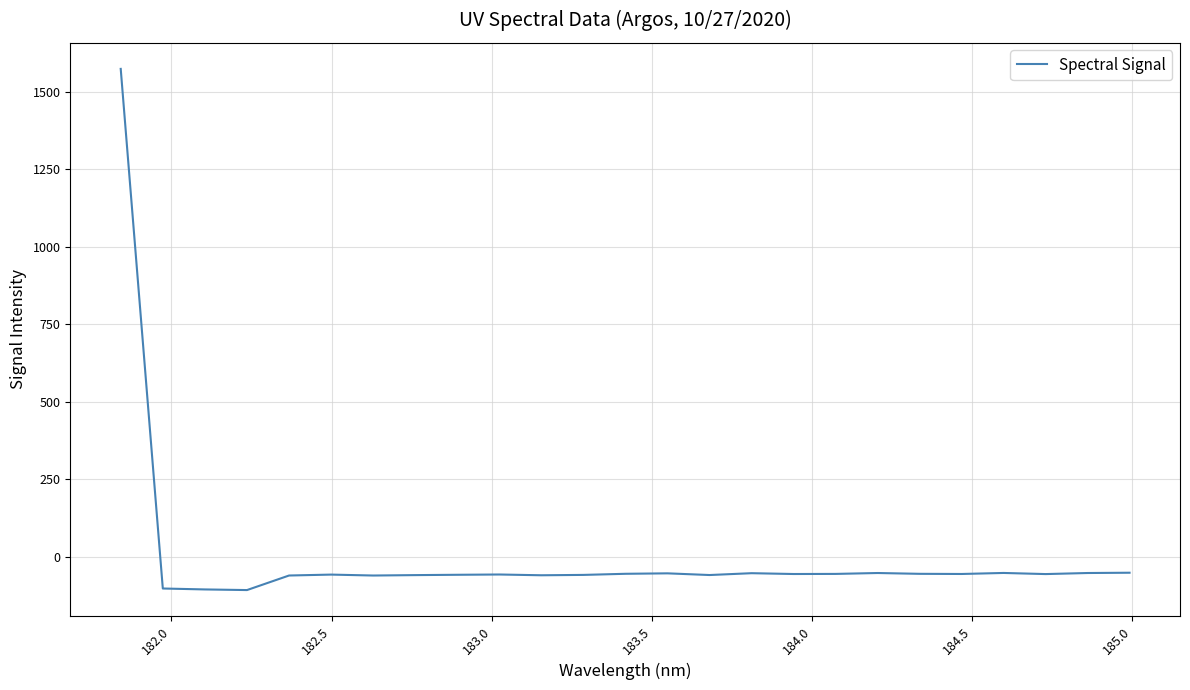

What is the greatest value displayed?

1573.3